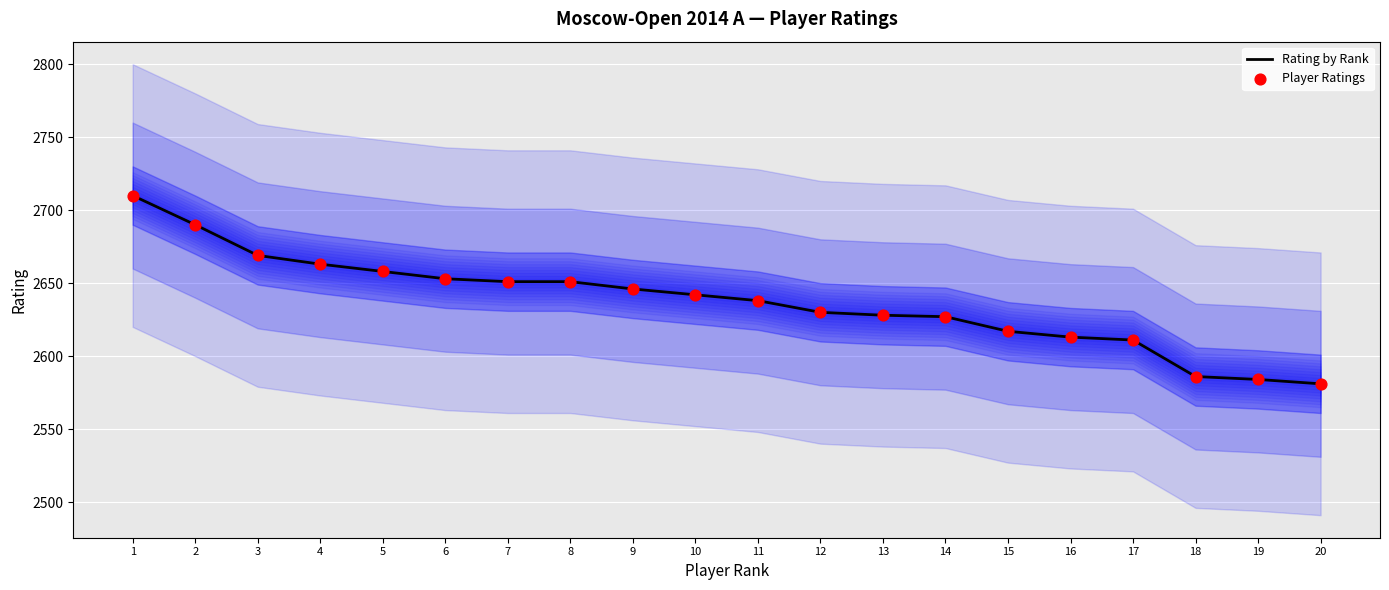

What is the total value across all series at 17?

5222